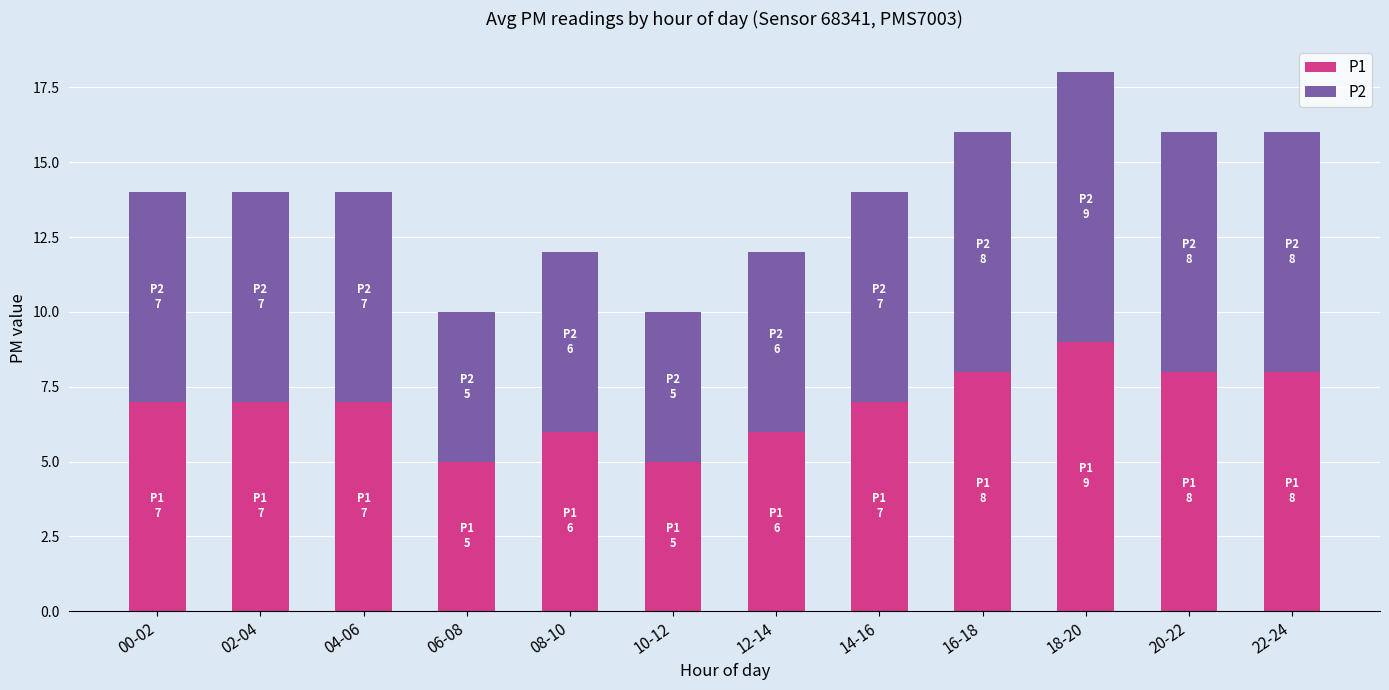

True or false: P1 has a value of 7 at 04-06.

True